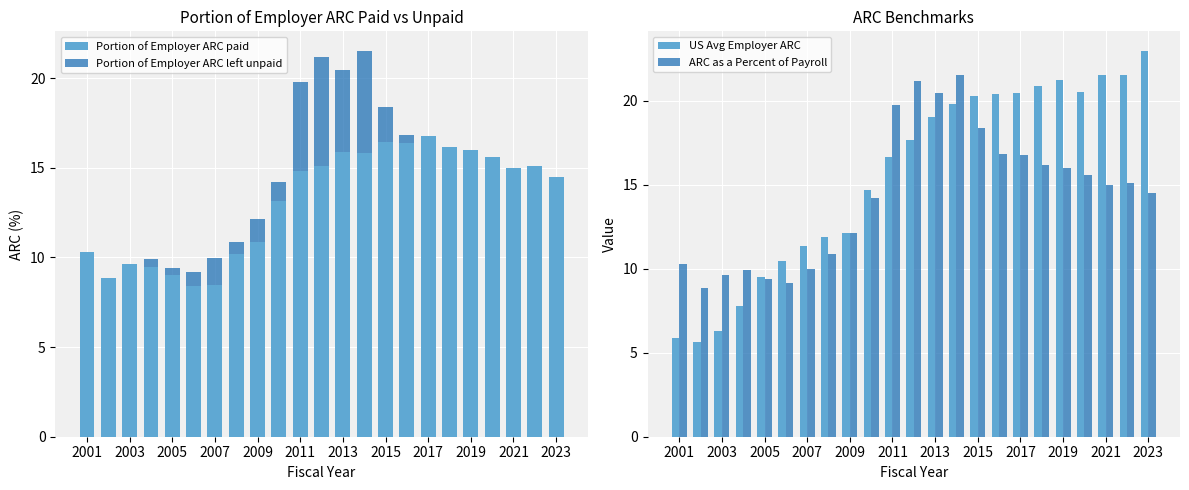

At how many categories does at least one series exceed 13?

14